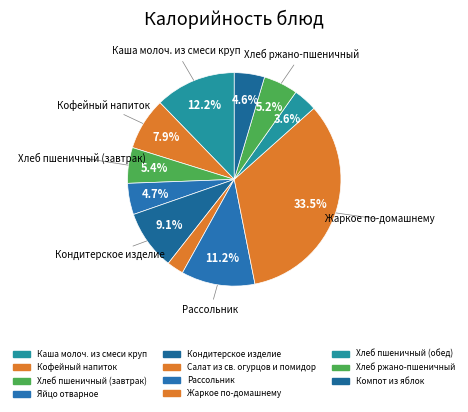

Which has a higher value, Хлеб пшеничный (завтрак) or Яйцо отварное?

Хлеб пшеничный (завтрак)